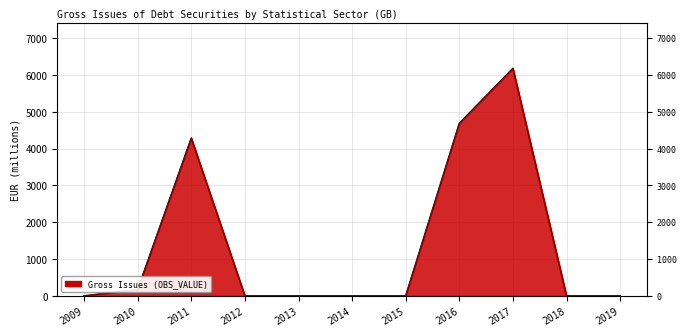

The value at 2009 is 4032.9. True or false?

False